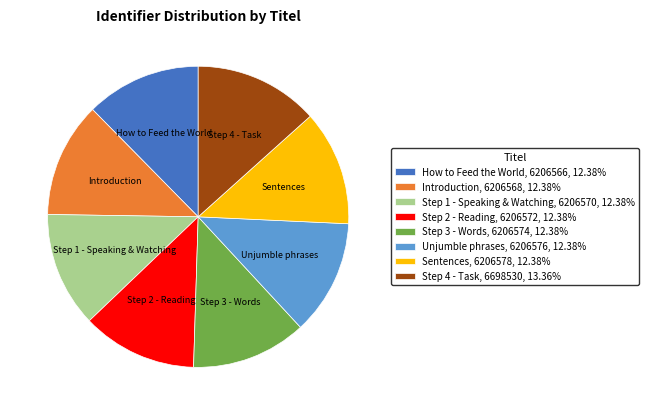

How many slices are in this pie chart?

8